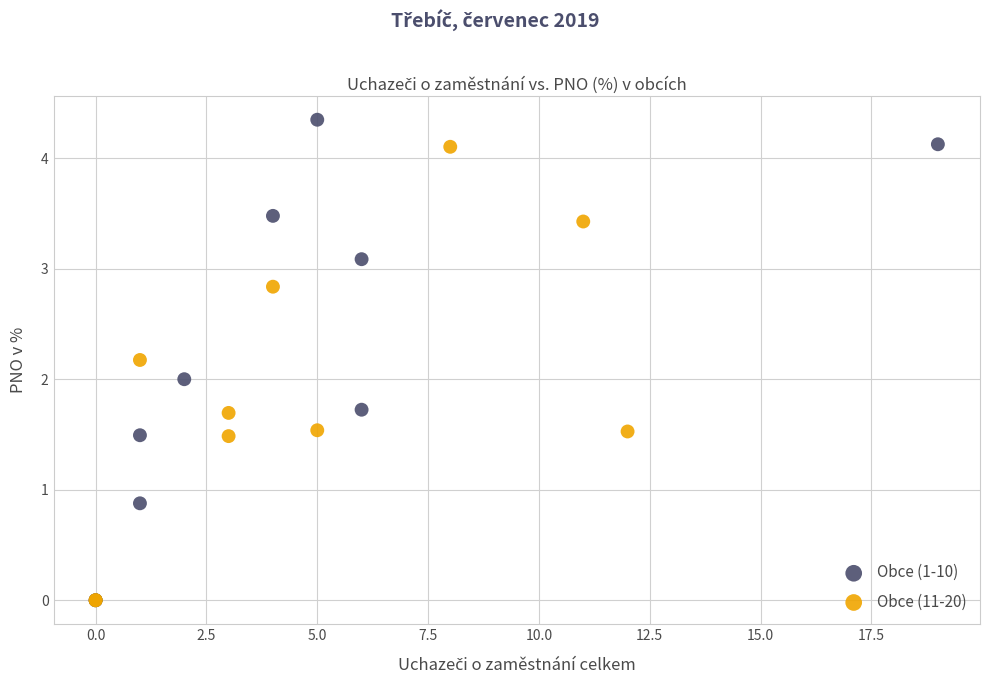

Which series reaches the maximum Y coordinate?

Obce (1-10)